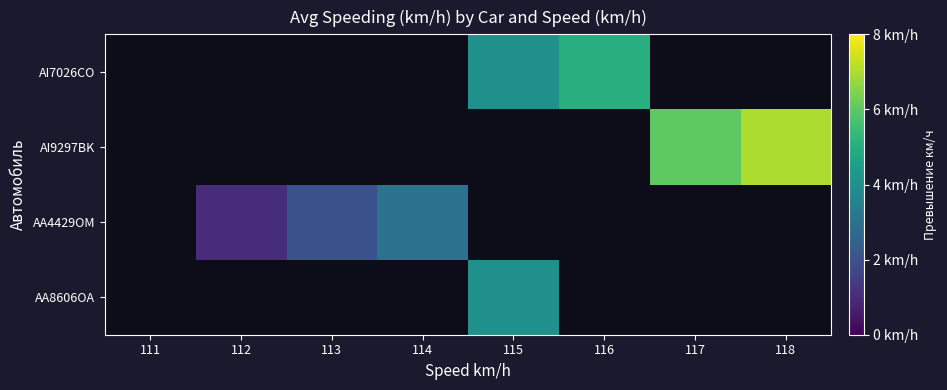

How many values in AA8606OA are above zero?

1